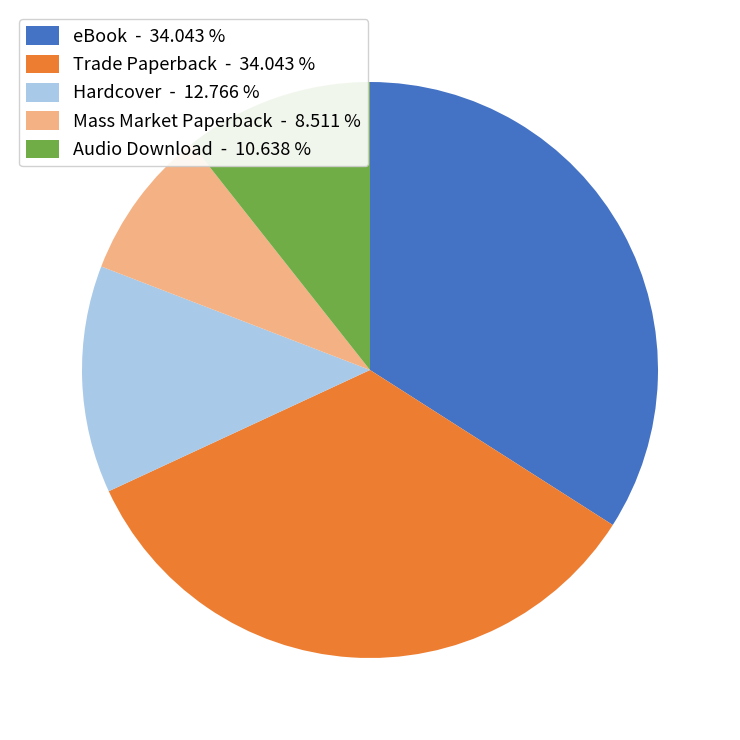

Which has a higher value, Hardcover - 12.766 % or Trade Paperback - 34.043 %?

Trade Paperback - 34.043 %